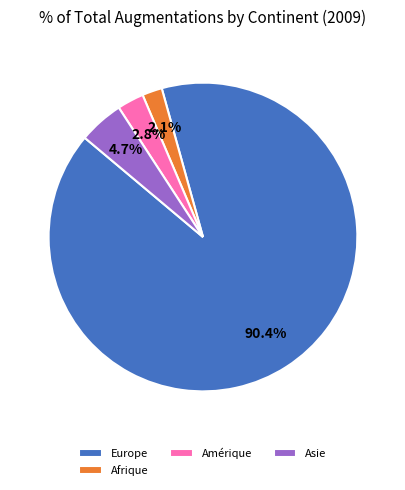

To the nearest percent, what is the combined percentage of Asie and Europe?

95%